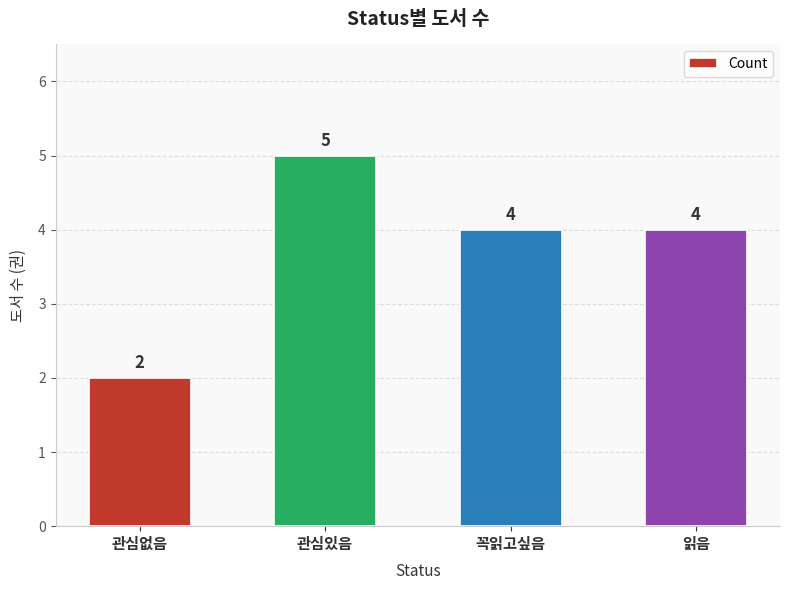

What is the difference between the values at 관심없음 and 읽음?

2